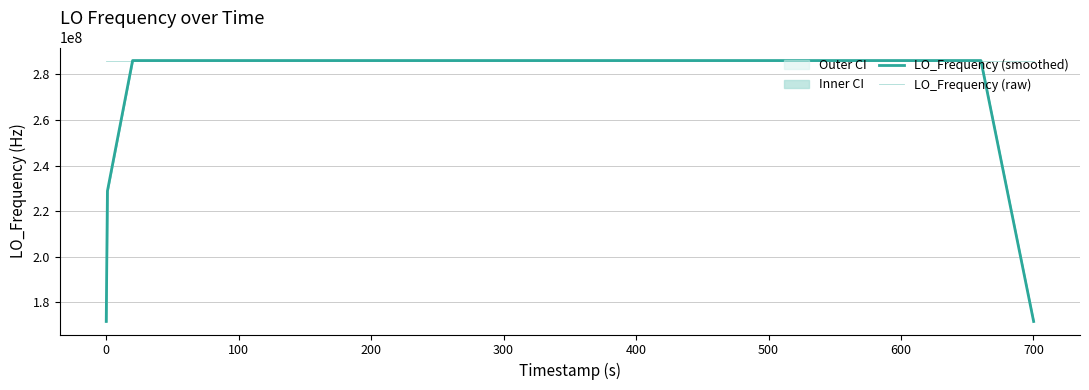

Does the chart display data point markers on the line(s)?

No